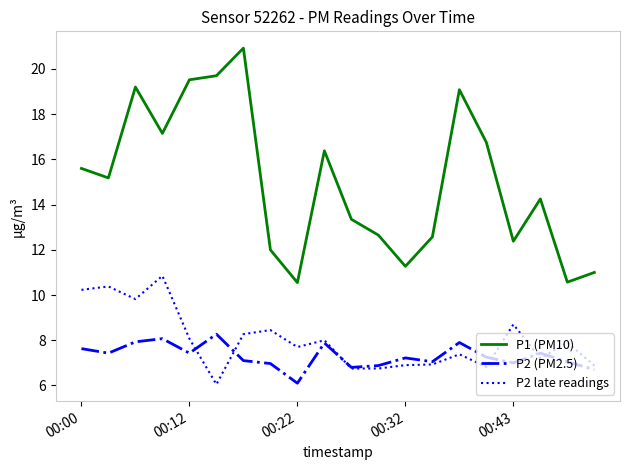

What is the sum of all P2 late readings values?

160.0